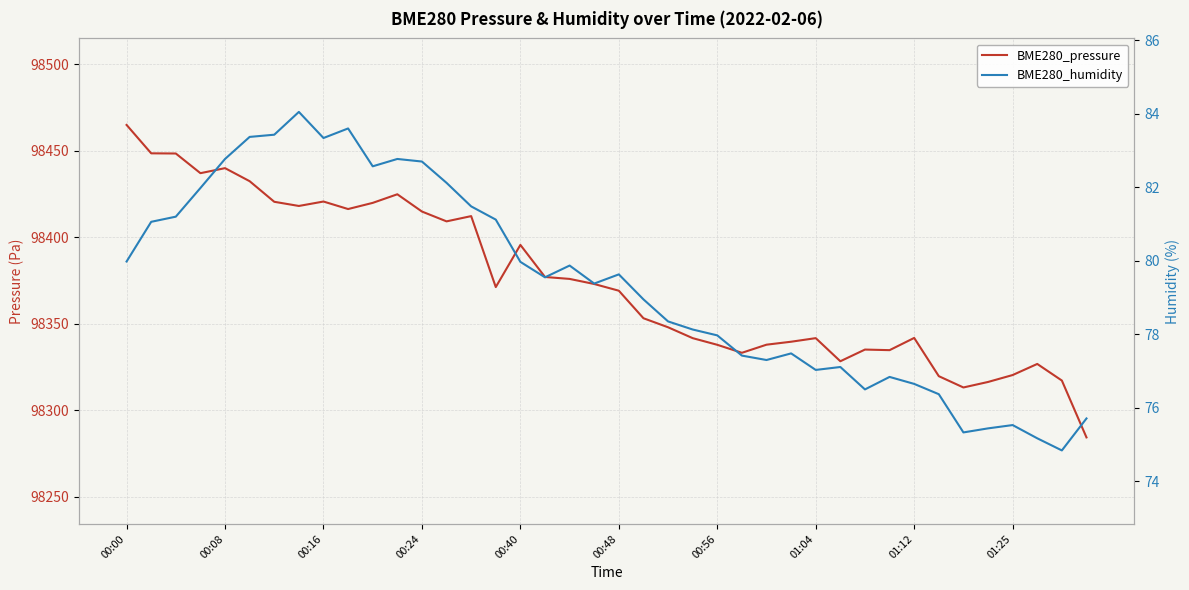

What is the total value across all series at 27?

98417.1